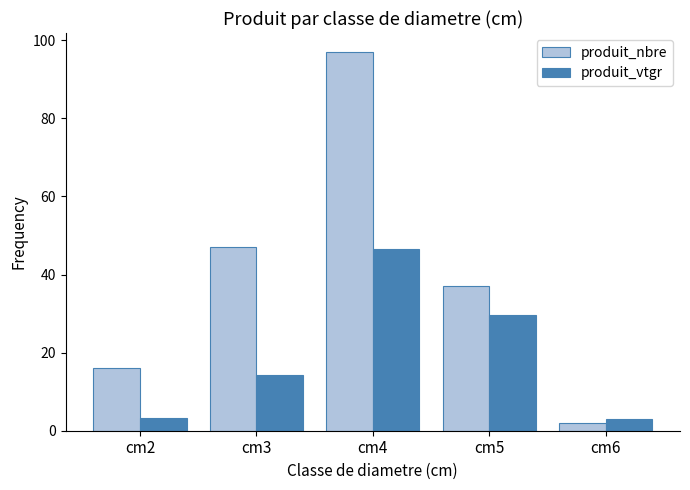

Is the value of produit_vtgr at cm3 greater than the value of produit_nbre at cm4?

No